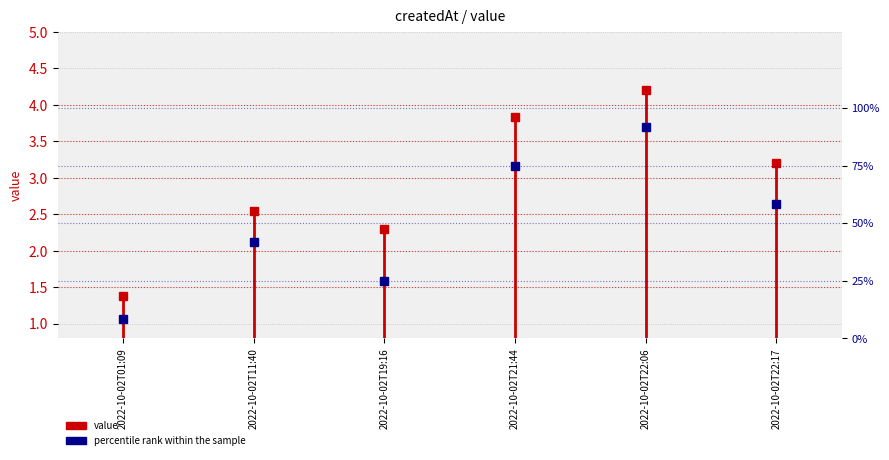

What is the label of the 4th point from the right?

2022-10-02T19:16